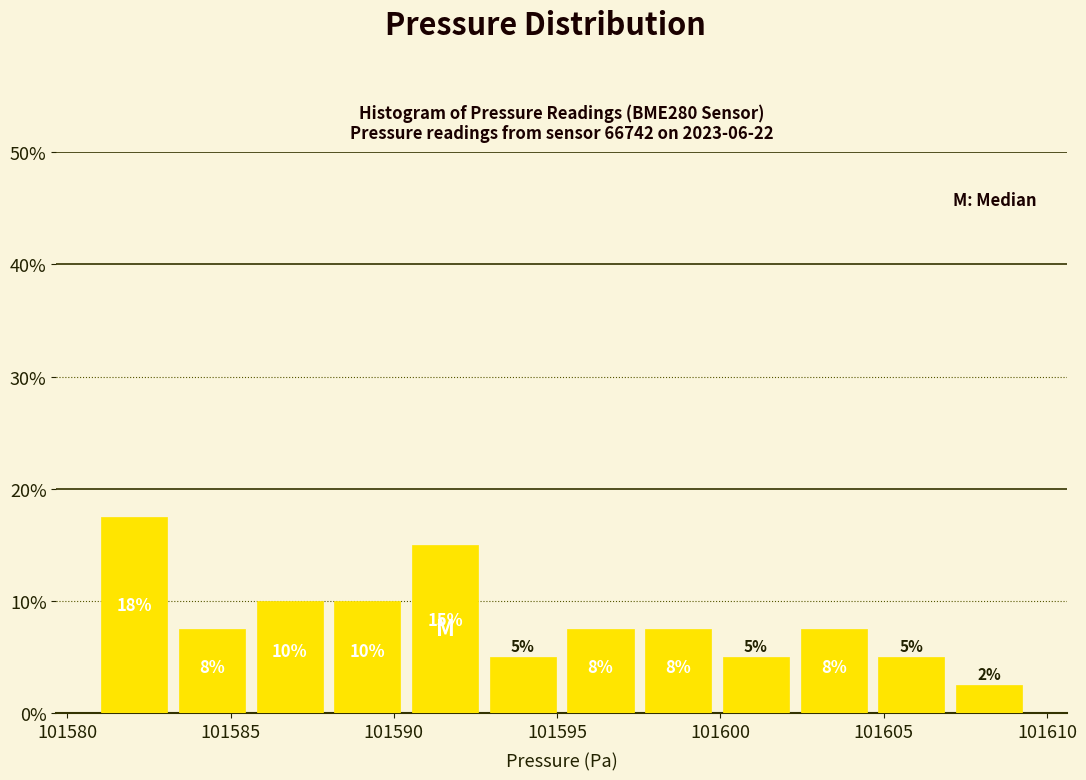

Over which range of the x-axis is the bar tallest?

101581.0 to 101583.0